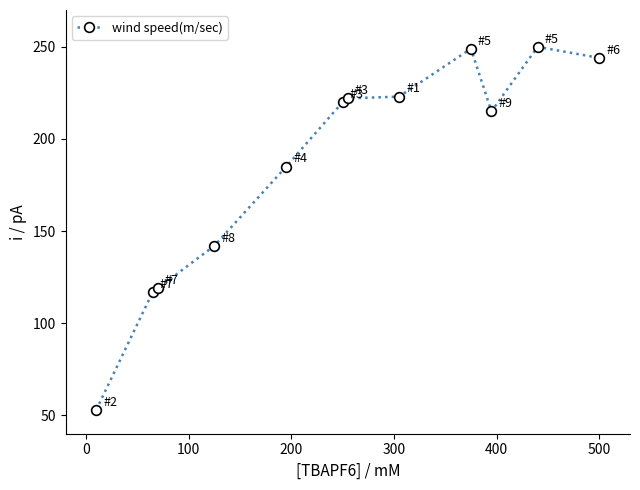

What is the smallest value displayed?

53